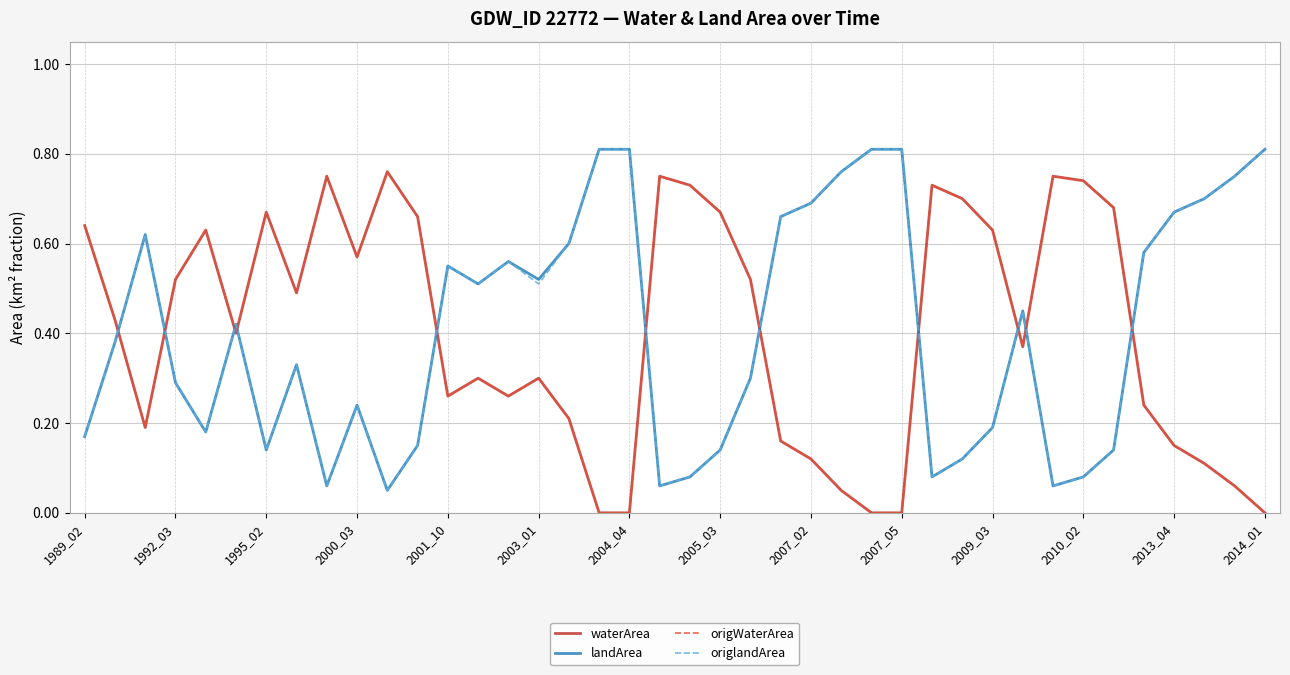

What is the difference between the second highest and second lowest values in the landArea series?

0.8